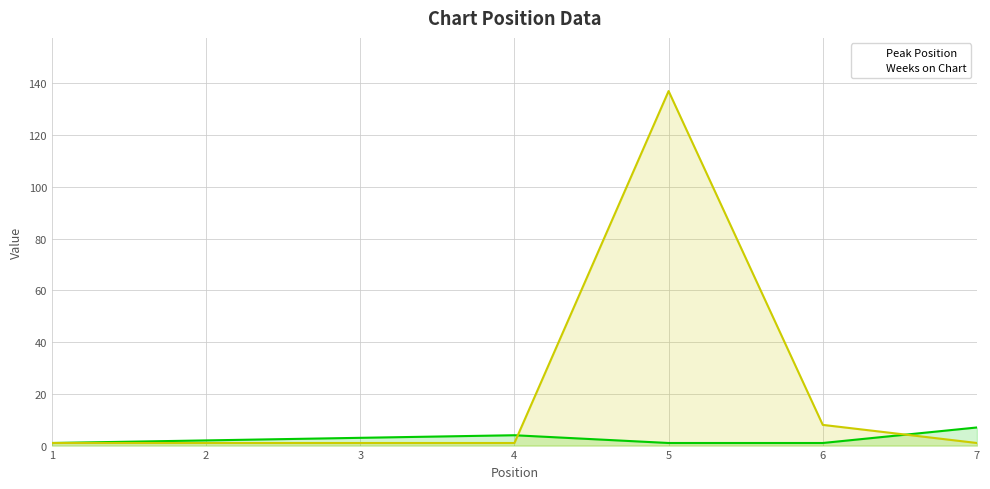

Reading left to right, transcribe all the data shown in this chart.

Peak Position: 1	2	3	4	1	1	7
Weeks on Chart: 1	1	1	1	137	8	1